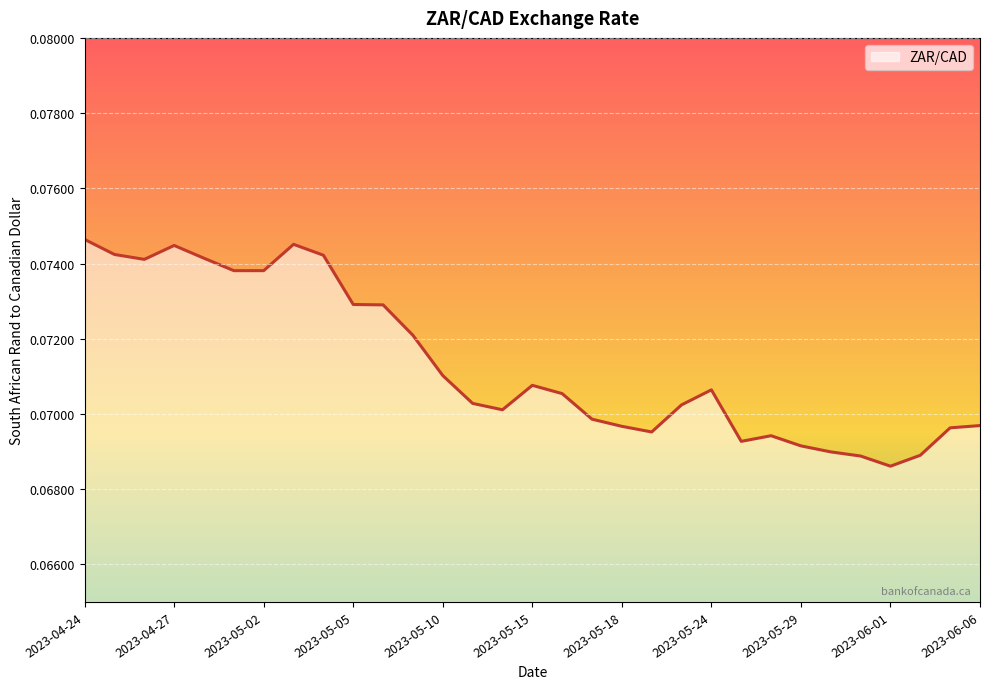

How many lines are shown in the chart?

1